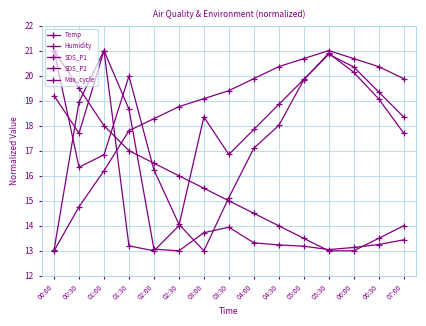

Reading left to right, extract all data points from this chart.

Temp: 00:00=21.0	00:30=19.5	01:00=18.0	01:30=17.0	02:00=16.5	02:30=16.0	03:00=15.5	03:30=15.0	04:00=14.5	04:30=14.0	05:00=13.5	05:30=13.0	06:00=13.0	06:30=13.5	07:00=14.0
Humidity: 00:00=13.0	00:30=14.8	01:00=16.2	01:30=17.8	02:00=18.3	02:30=18.8	03:00=19.1	03:30=19.4	04:00=19.9	04:30=20.4	05:00=20.7	05:30=21.0	06:00=20.7	06:30=20.4	07:00=19.9
SDS_P1: 00:00=21.0	00:30=16.3	01:00=16.8	01:30=20.0	02:00=16.2	02:30=14.1	03:00=13.0	03:30=15.1	04:00=17.1	04:30=18.0	05:00=19.8	05:30=20.9	06:00=20.1	06:30=19.1	07:00=17.7
SDS_P2: 00:00=19.2	00:30=17.7	01:00=21.0	01:30=13.2	02:00=13.0	02:30=14.0	03:00=18.4	03:30=16.8	04:00=17.9	04:30=18.9	05:00=19.8	05:30=20.9	06:00=20.4	06:30=19.4	07:00=18.4
Max_cycle: 00:00=13.0	00:30=18.9	01:00=21.0	01:30=18.7	02:00=13.1	02:30=13.0	03:00=13.7	03:30=13.9	04:00=13.3	04:30=13.2	05:00=13.2	05:30=13.1	06:00=13.1	06:30=13.3	07:00=13.4